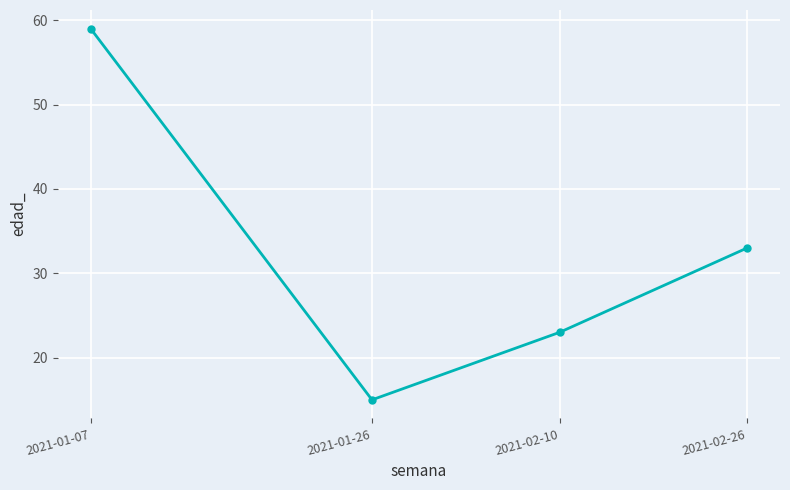

What is the sum of all values?

130